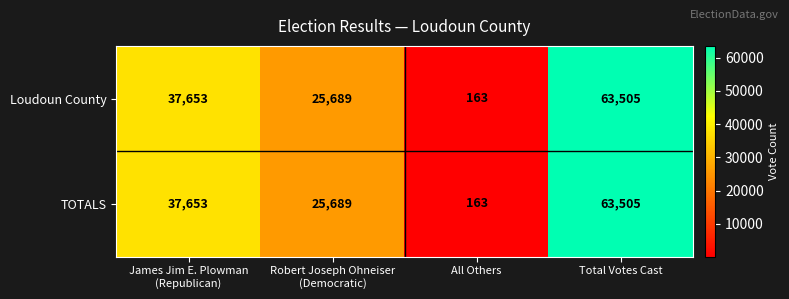

What is the total value across all series at All Others?

326